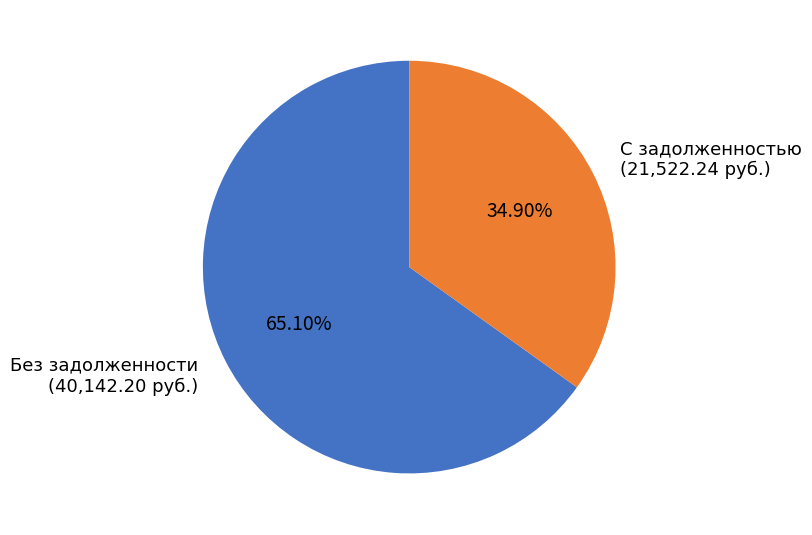

Do С задолженностью (21,522.24 руб.) and Без задолженности (40,142.20 руб.) together represent more than half of the pie?

Yes